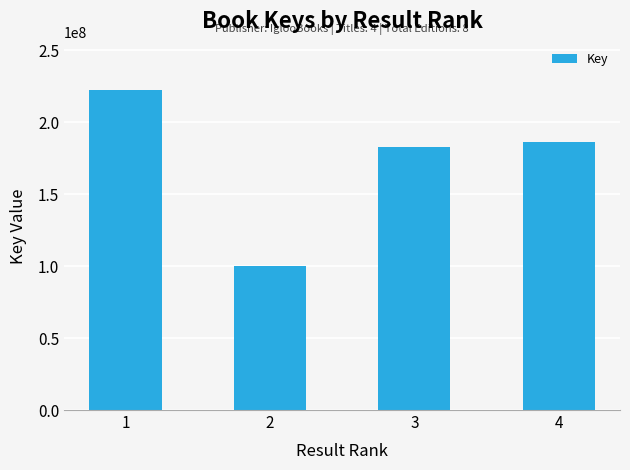

Read the value at 4.

186412143